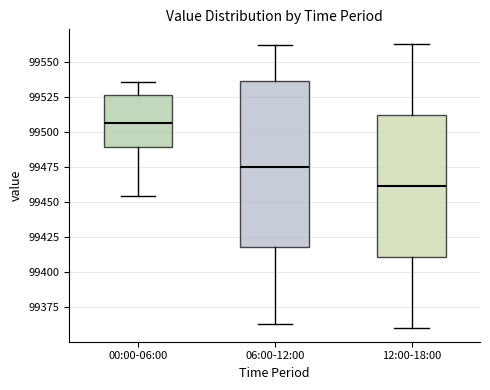

Reading left to right, read every box against the y-axis: the position of its median line, the range the box covers, and the ends of its whiskers. The values are not printed on the chart, so give them approximately, as read against the axis.

00:00-06:00: median 99505, box 99490 to 99525, whiskers 99455 to 99535
06:00-12:00: median 99475, box 99420 to 99535, whiskers 99365 to 99560
12:00-18:00: median 99460, box 99410 to 99515, whiskers 99360 to 99565